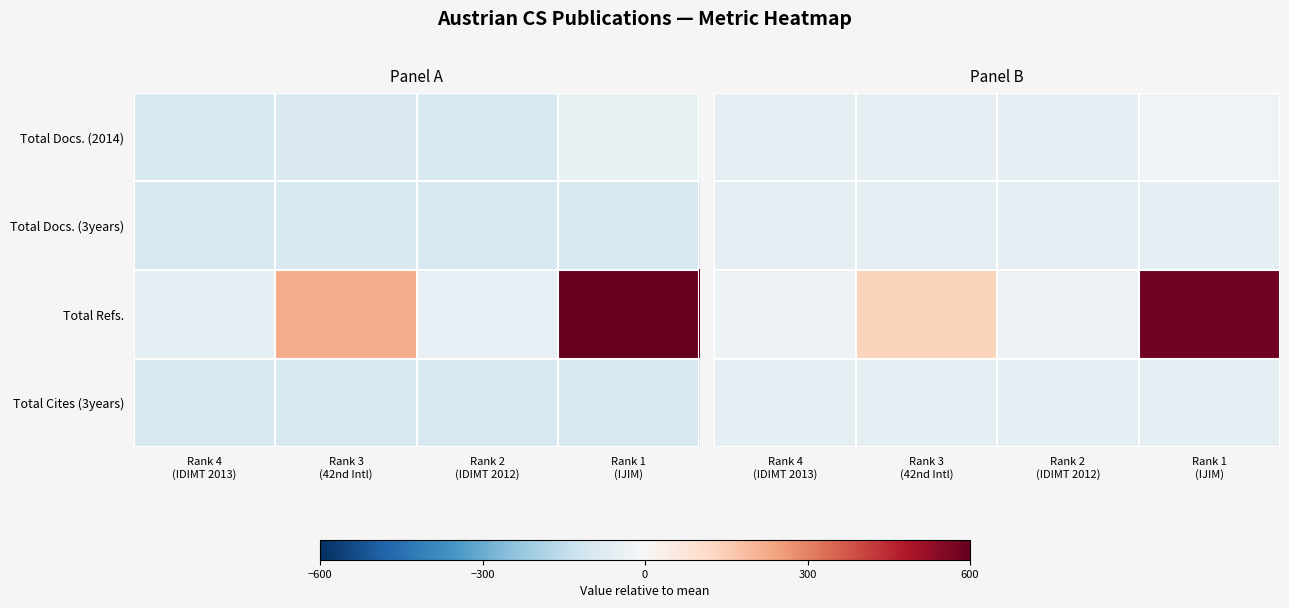

Which has a higher value, Rank 2
(IDIMT 2012) or Rank 4
(IDIMT 2013)?

Rank 2
(IDIMT 2012)